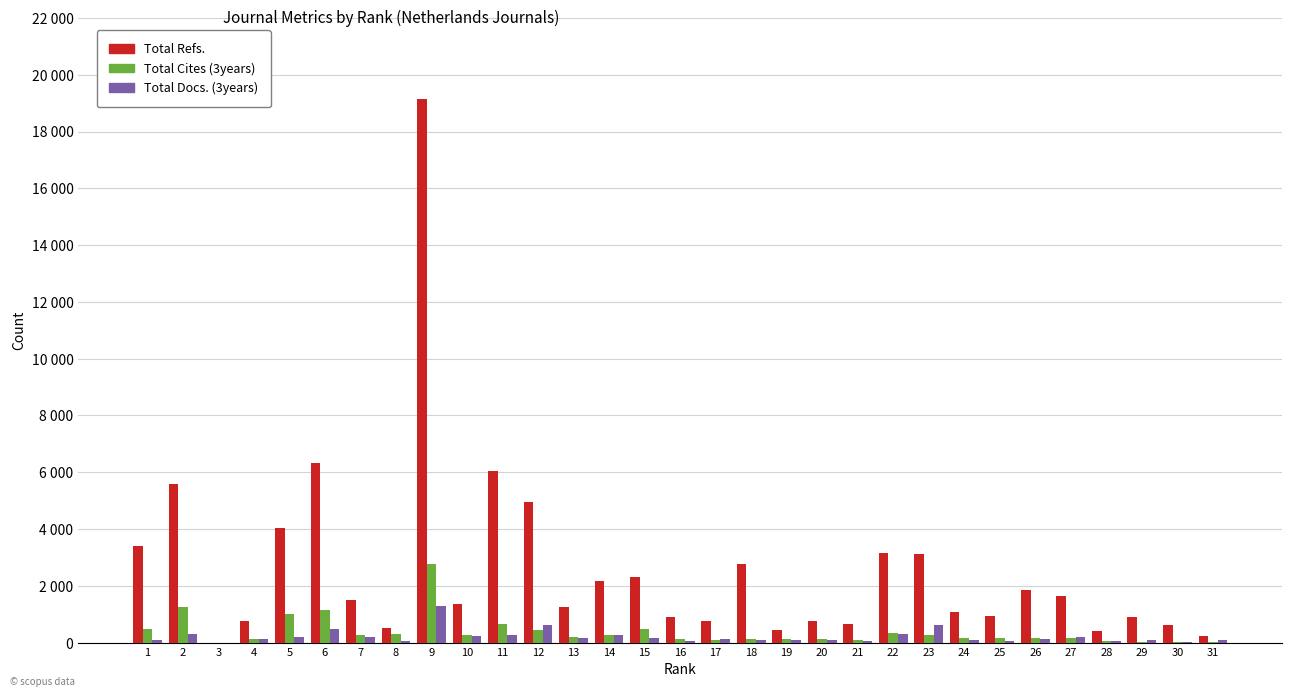

Are the bars grouped side by side (vs. stacked)?

Yes